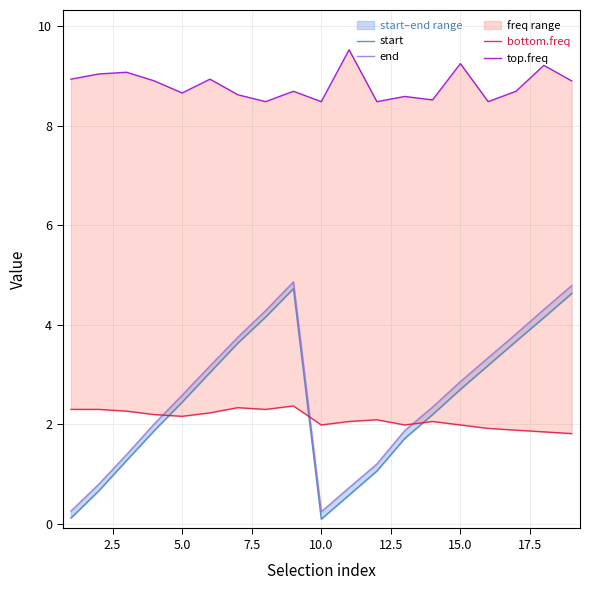

What is the spread (max minus min) of values at 12.5?

6.7